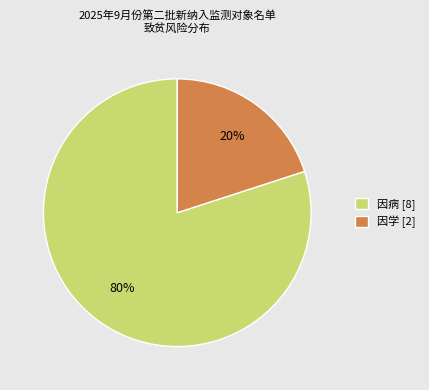

Is the sum of 因病 [8] and 因学 [2] greater than half?

Yes